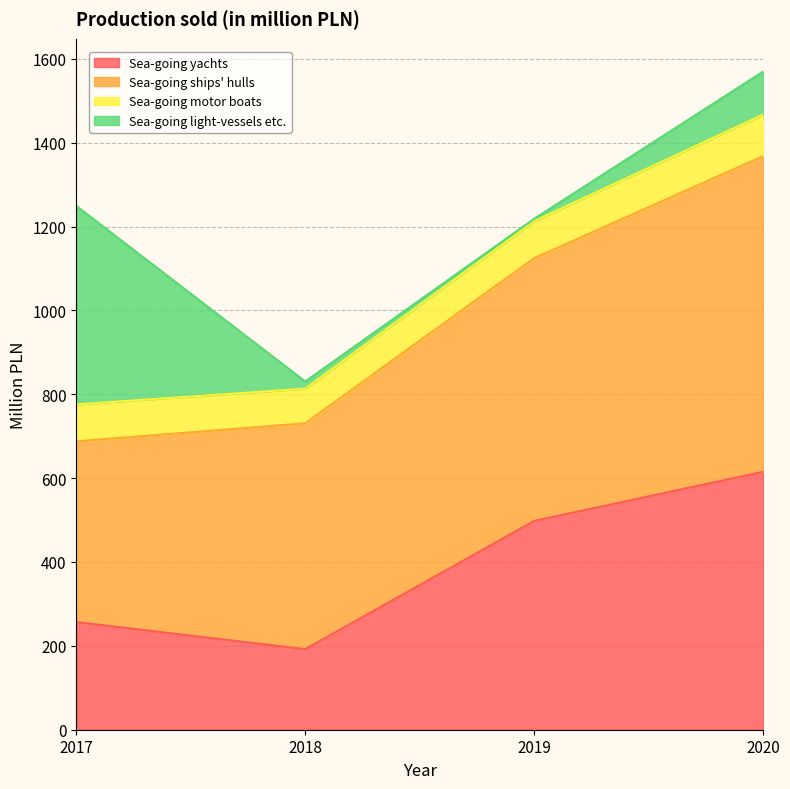

How many intersections are there between Sea-going yachts and Sea-going light-vessels etc.?

1